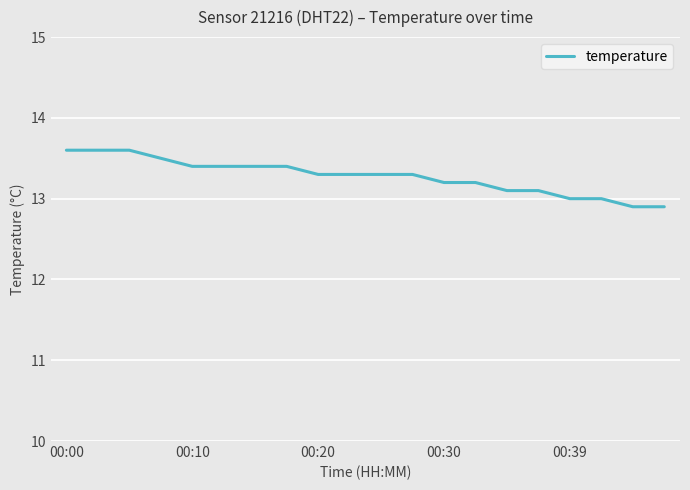

How many values are between 13 and 14?

18